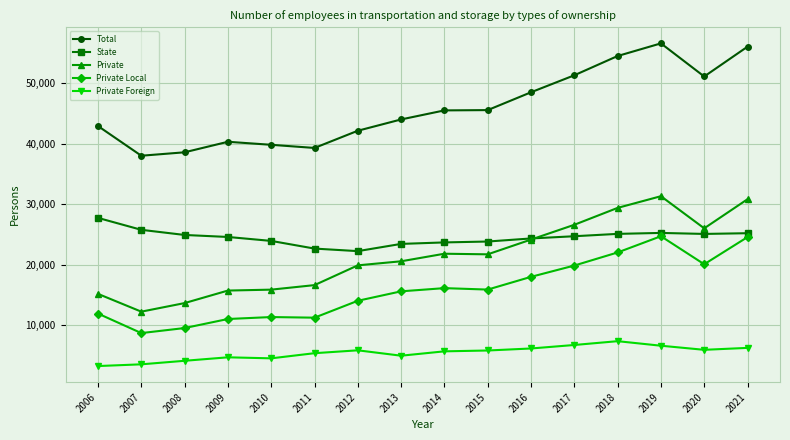

What is the maximum value shown in the chart?

56626.7